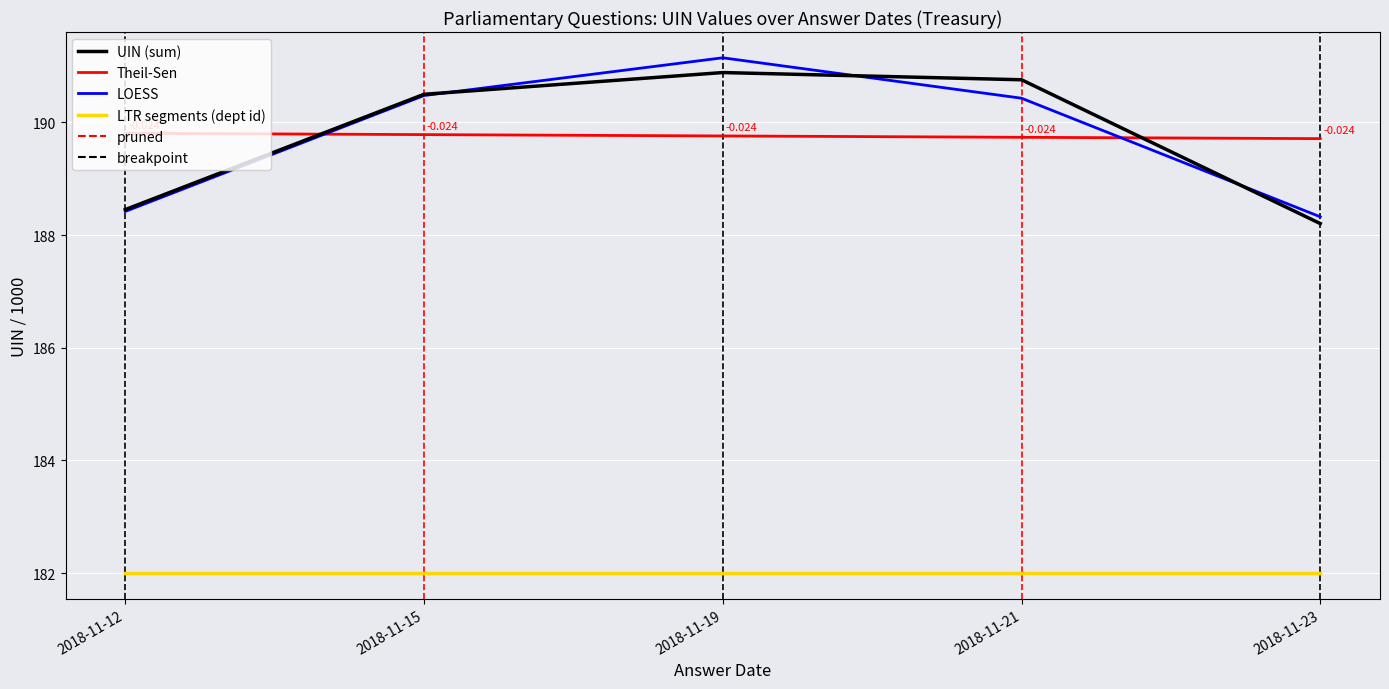

The LOESS series shows 191.1 at 2018-11-19. True or false?

True